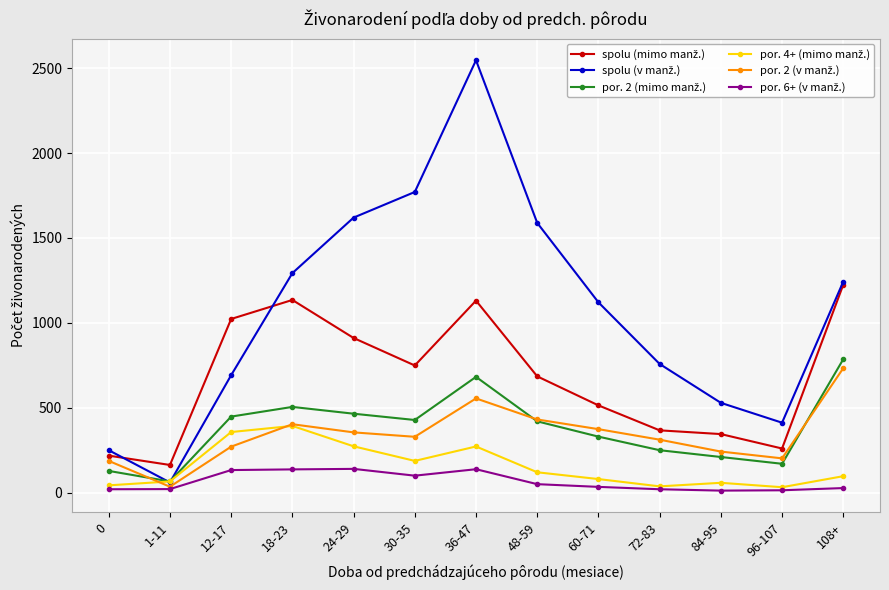

At which category is the sum across all series the highest?

36-47